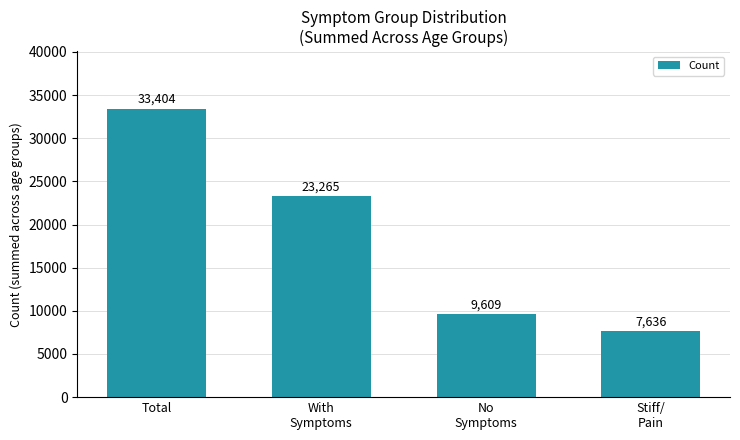

List the labels in order of value, smallest first.

Stiff/
Pain, No
Symptoms, With
Symptoms, Total